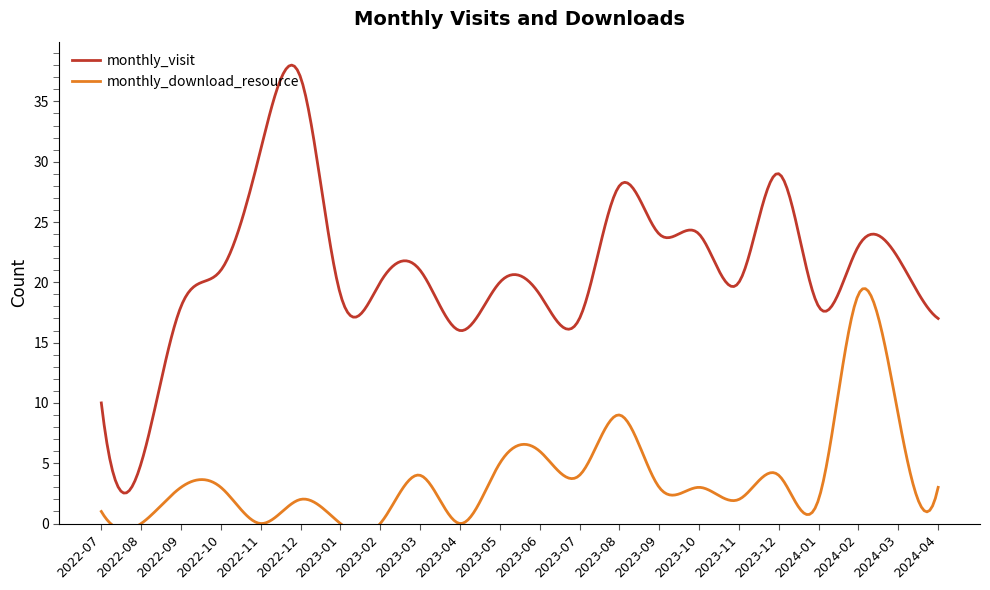

At which label does monthly_download_resource first exceed 3?

2023-03